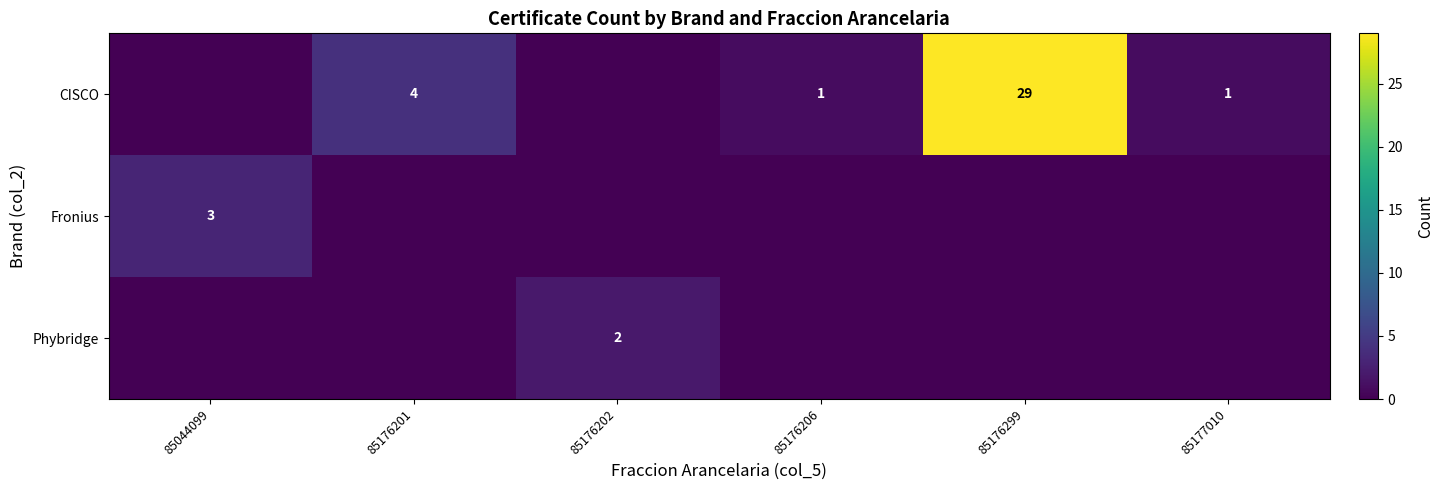

The Phybridge series shows 2 at 85176202. True or false?

True